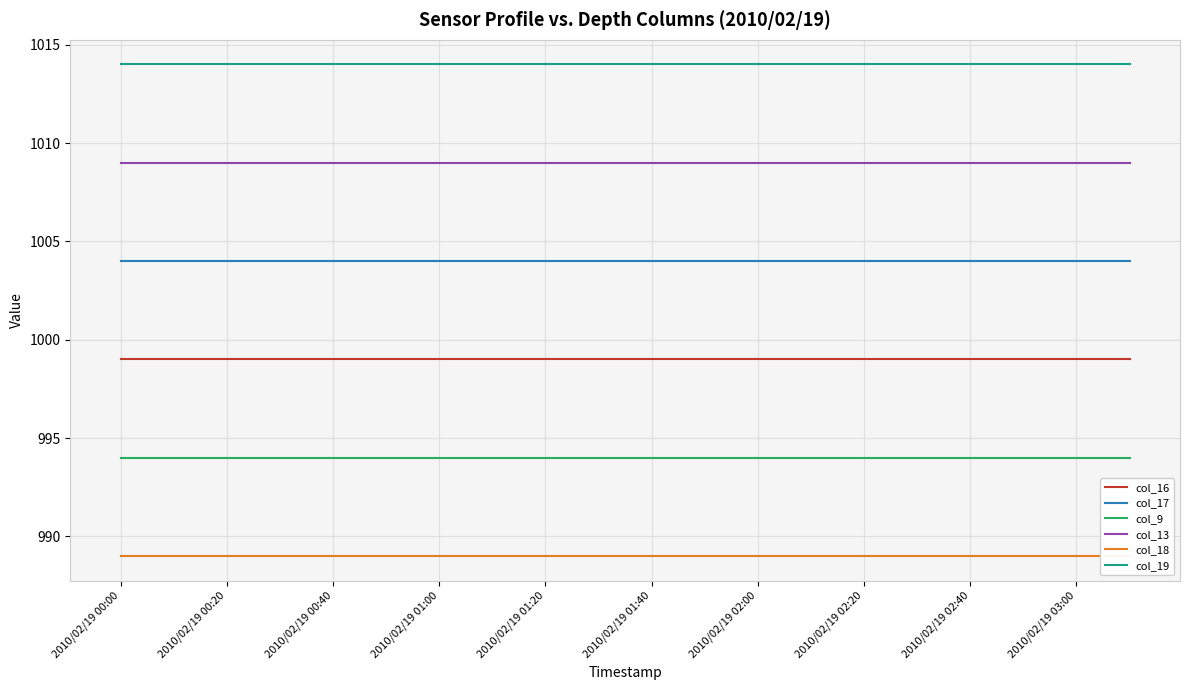

Count the number of data series in this chart.

6